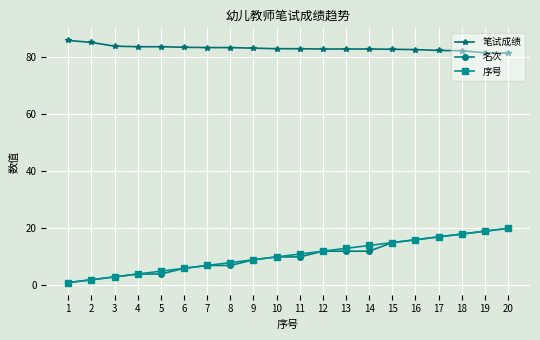

Count the number of categories in the chart.

20